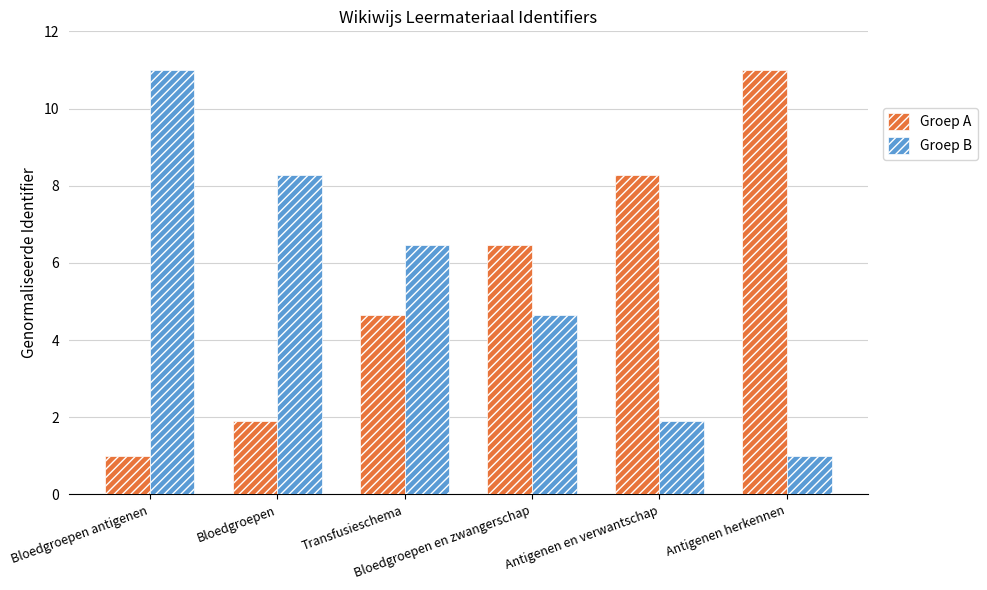

List the labels in order of Groep B value, smallest first.

Antigenen herkennen, Antigenen en verwantschap, Bloedgroepen en zwangerschap, Transfusieschema, Bloedgroepen, Bloedgroepen antigenen